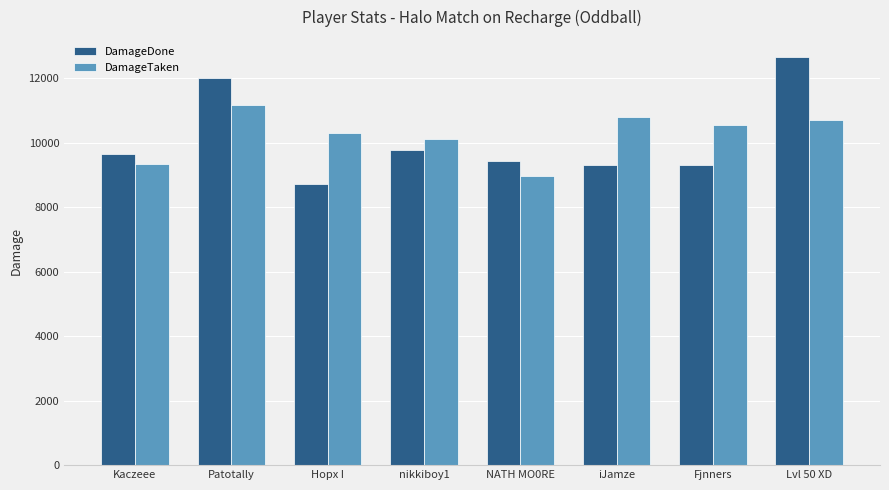

What is the greatest value displayed?

12638